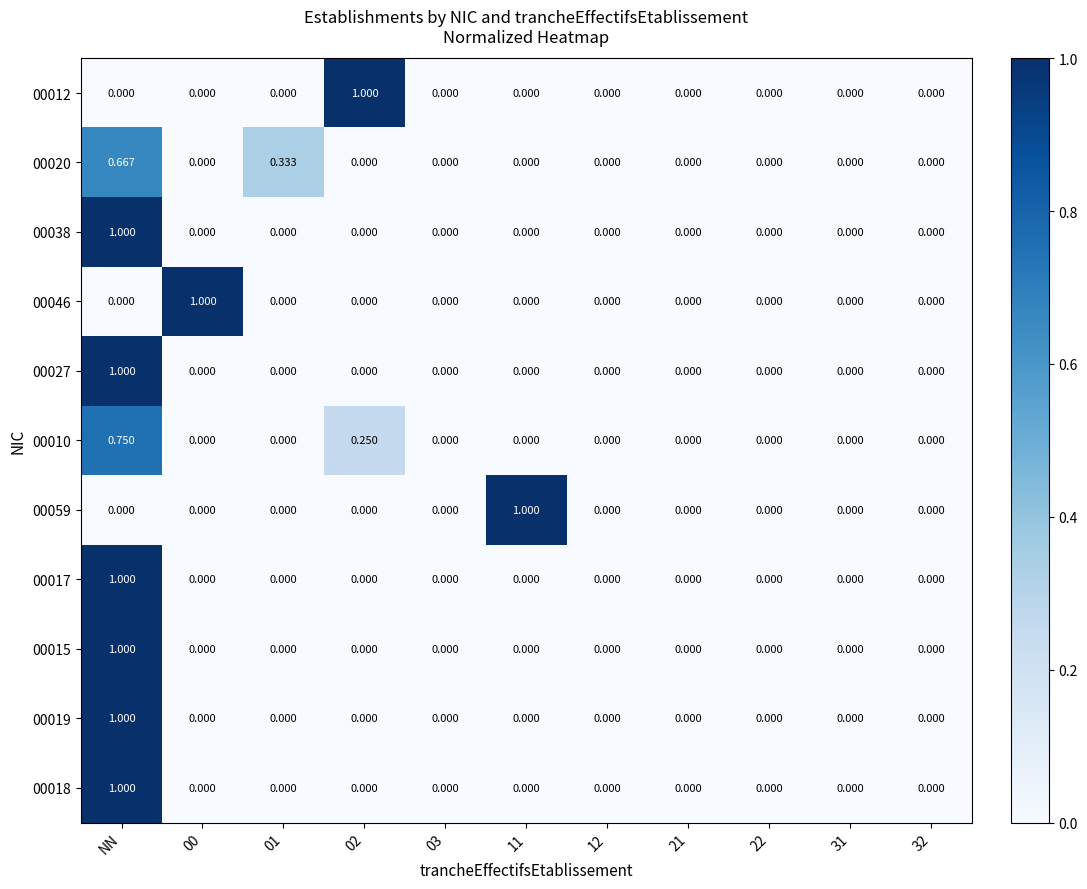

At which category is the sum across all series the highest?

NN